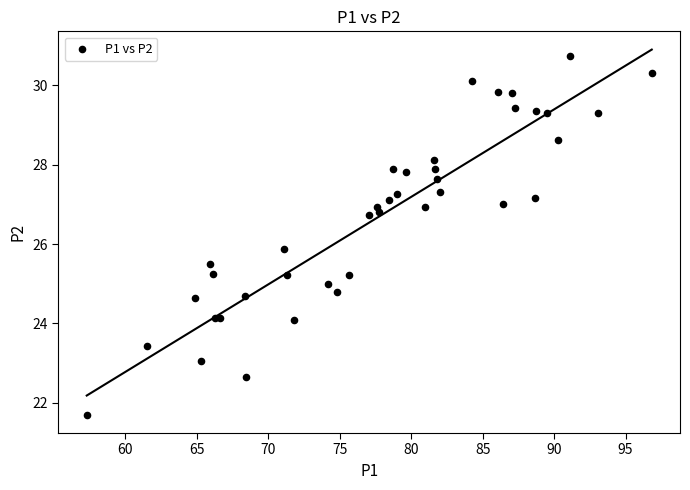

What Y value in the scatter plot is closest to 26?

25.9